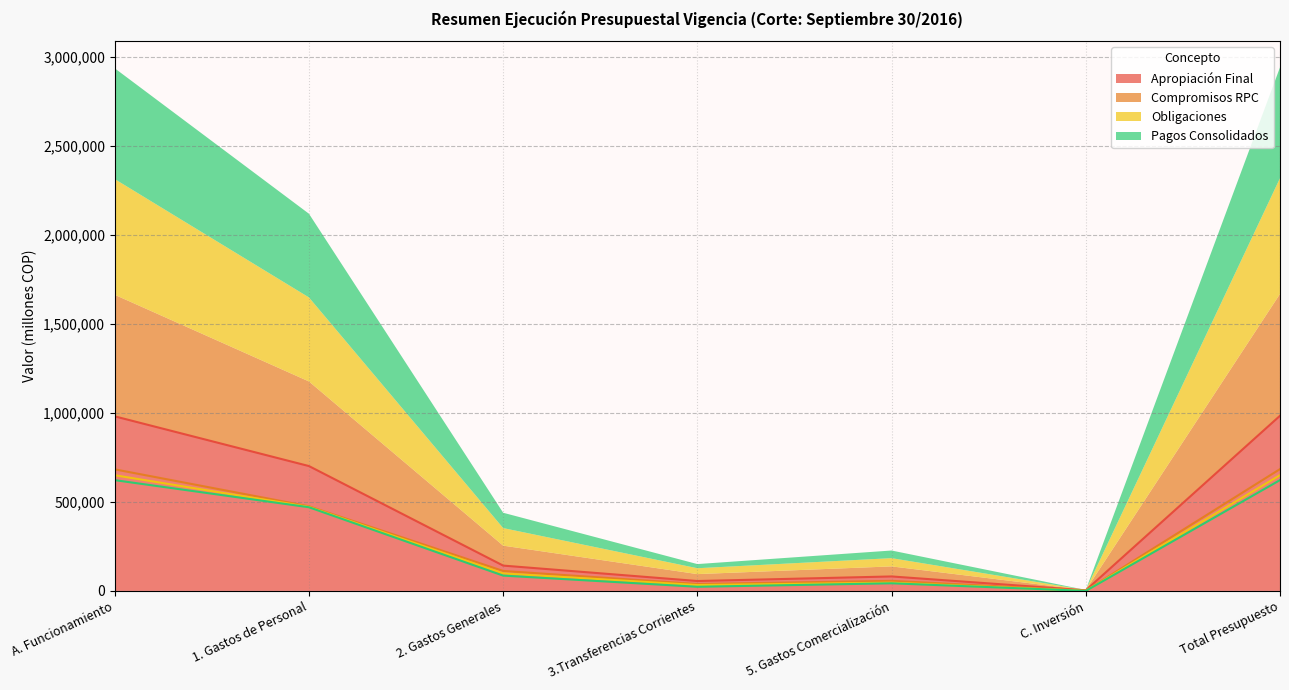

Rank the categories by Compromisos RPC value from lowest to highest.

C. Inversión, 3.Transferencias Corrientes, 5. Gastos Comercialización, 2. Gastos Generales, 1. Gastos de Personal, A. Funcionamiento, Total Presupuesto